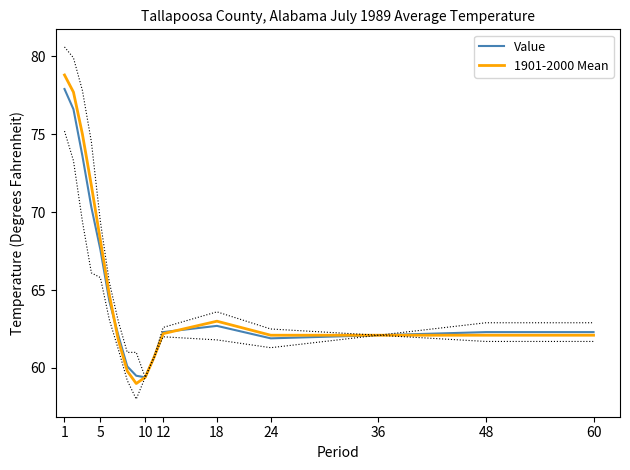

Does the chart display data point markers on the line(s)?

No